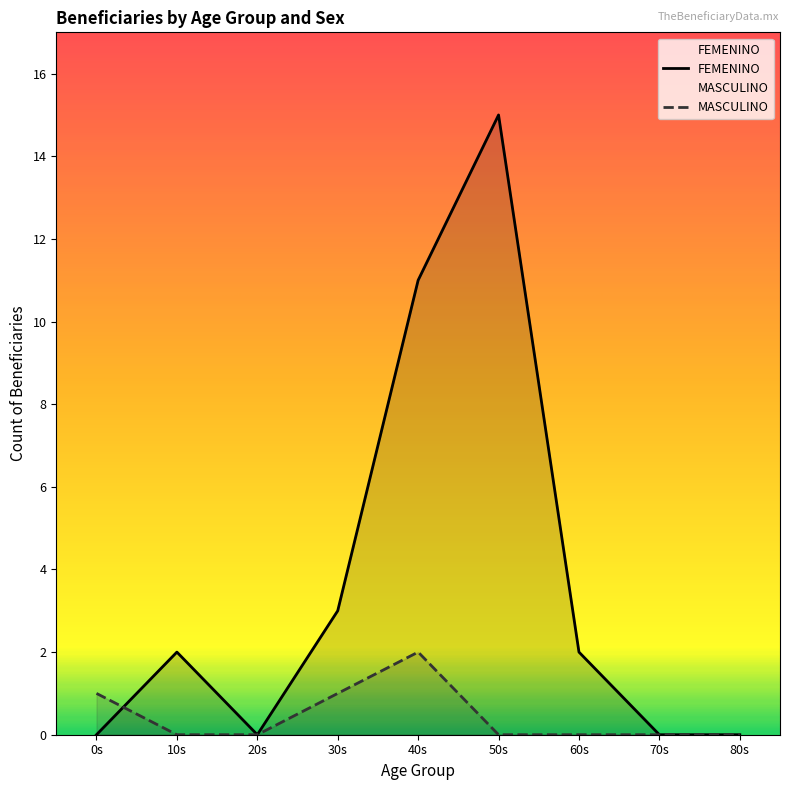

How many lines are shown in the chart?

2